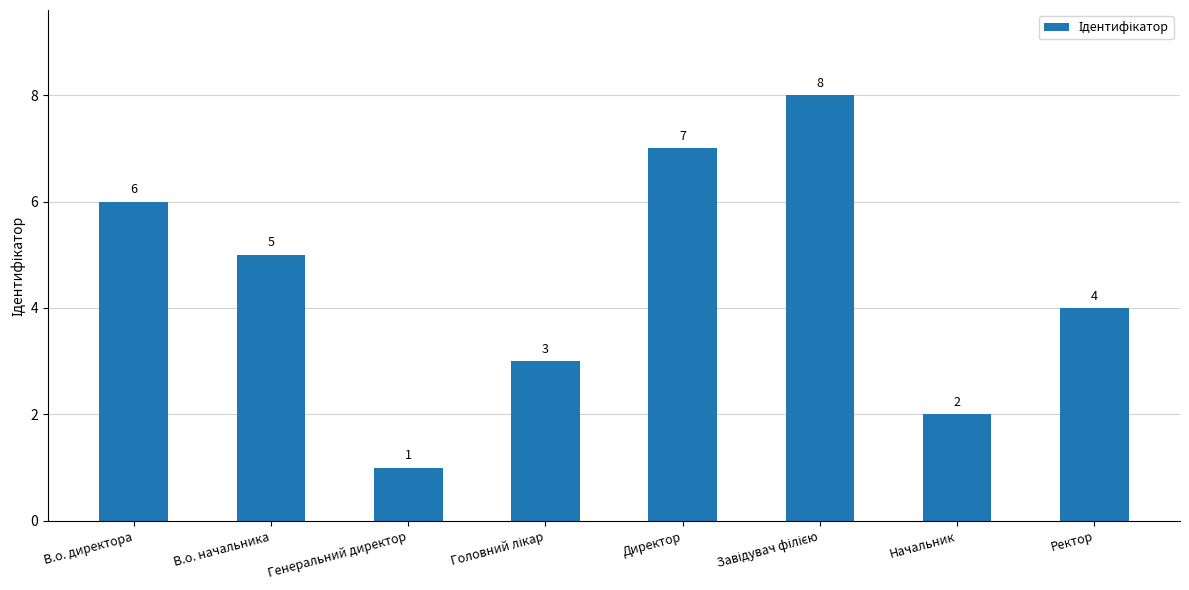

What is the sum of the values at Ректор and Генеральний директор?

5